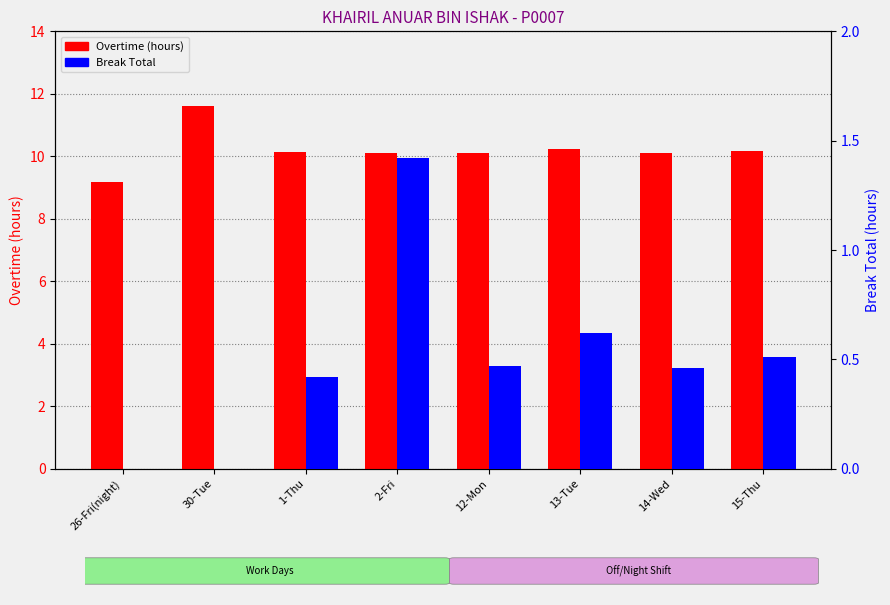

What is the difference between the maximum and second lowest values in the Break Total series?

1.4